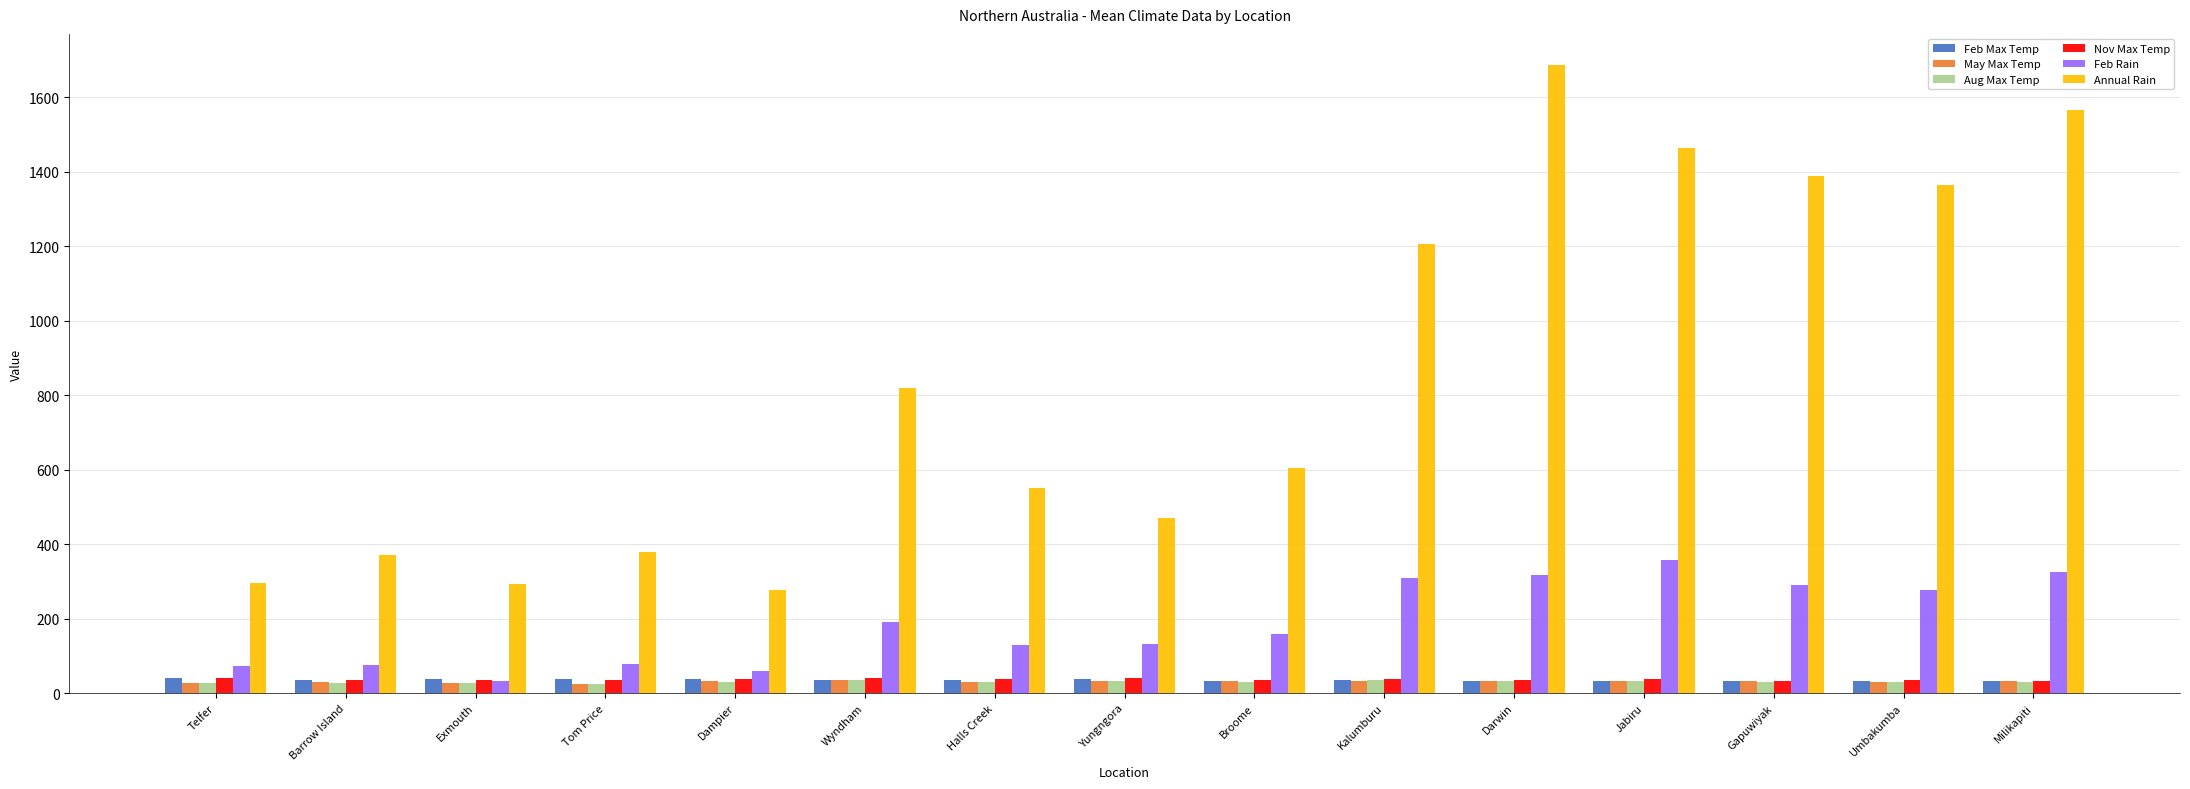

What is the total value across all series at Yungngora?

743